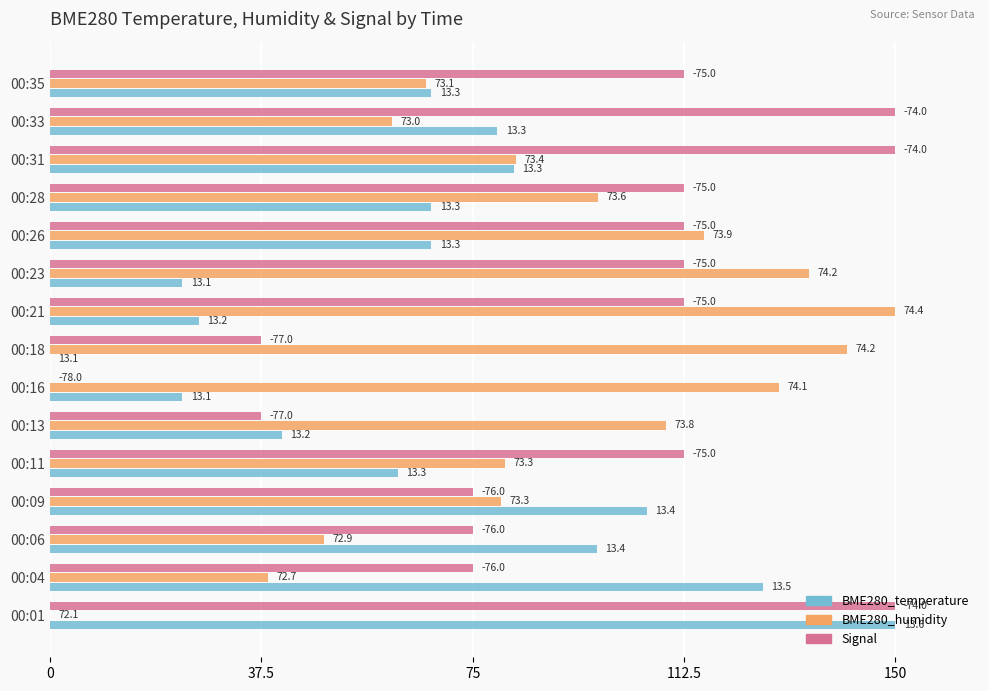

What are all the series names shown in the legend?

BME280_temperature, BME280_humidity, Signal